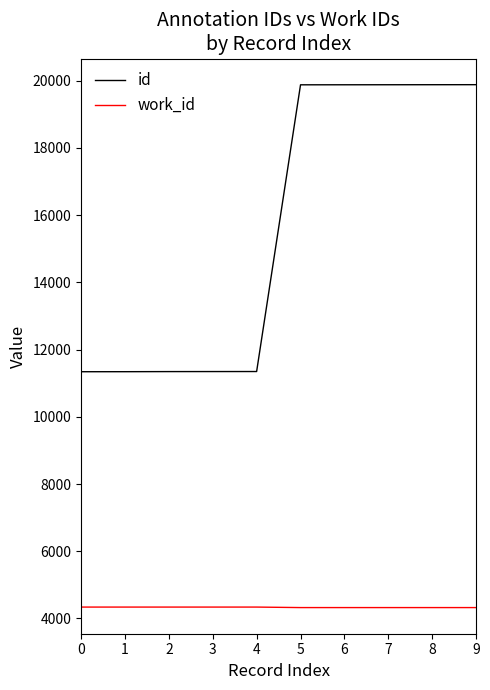

True or false: id and work_id cross at least once.

False